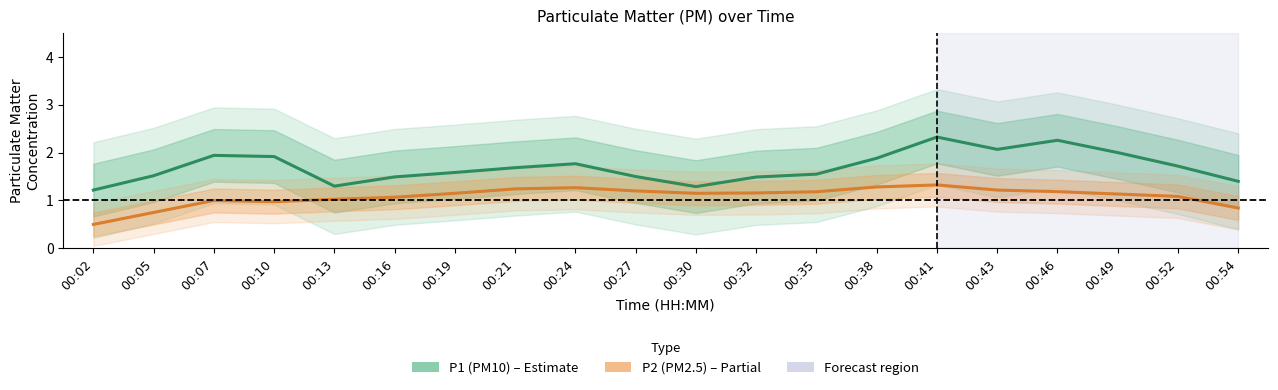

What is the value of the P2 (PM2.5) point at the 20th from the left?

0.8